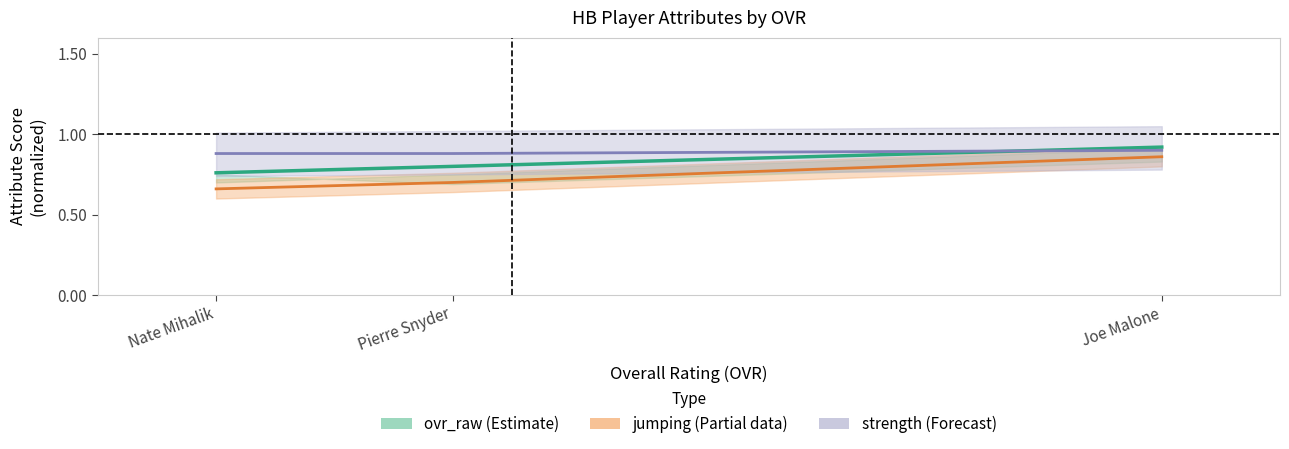

What is the value of the strength (scaled) point at the 3rd from the left?

0.9